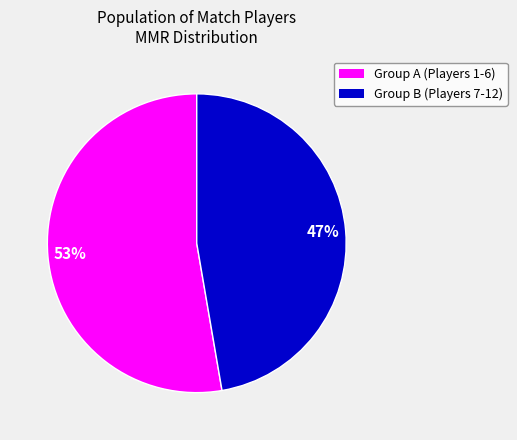

Does any single category account for the majority?

Yes